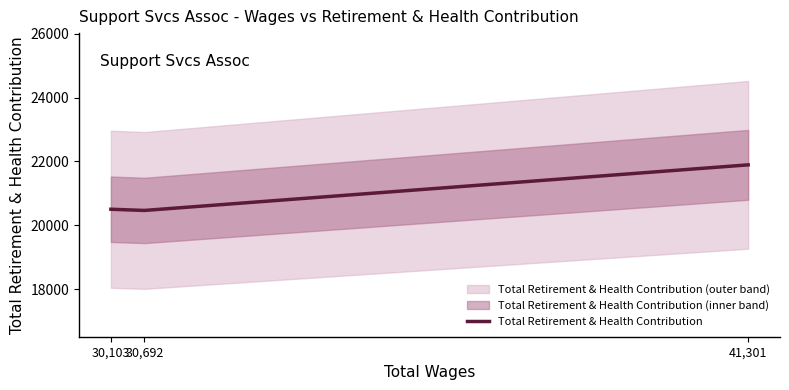

What is the change in value from 30,692 to 41,301?

+1428